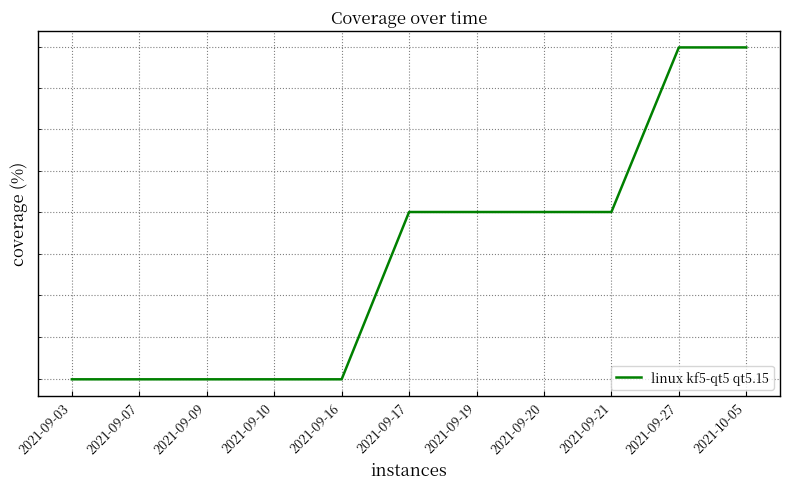

What is the change in value from 2021-09-09 to 2021-09-19?

+1